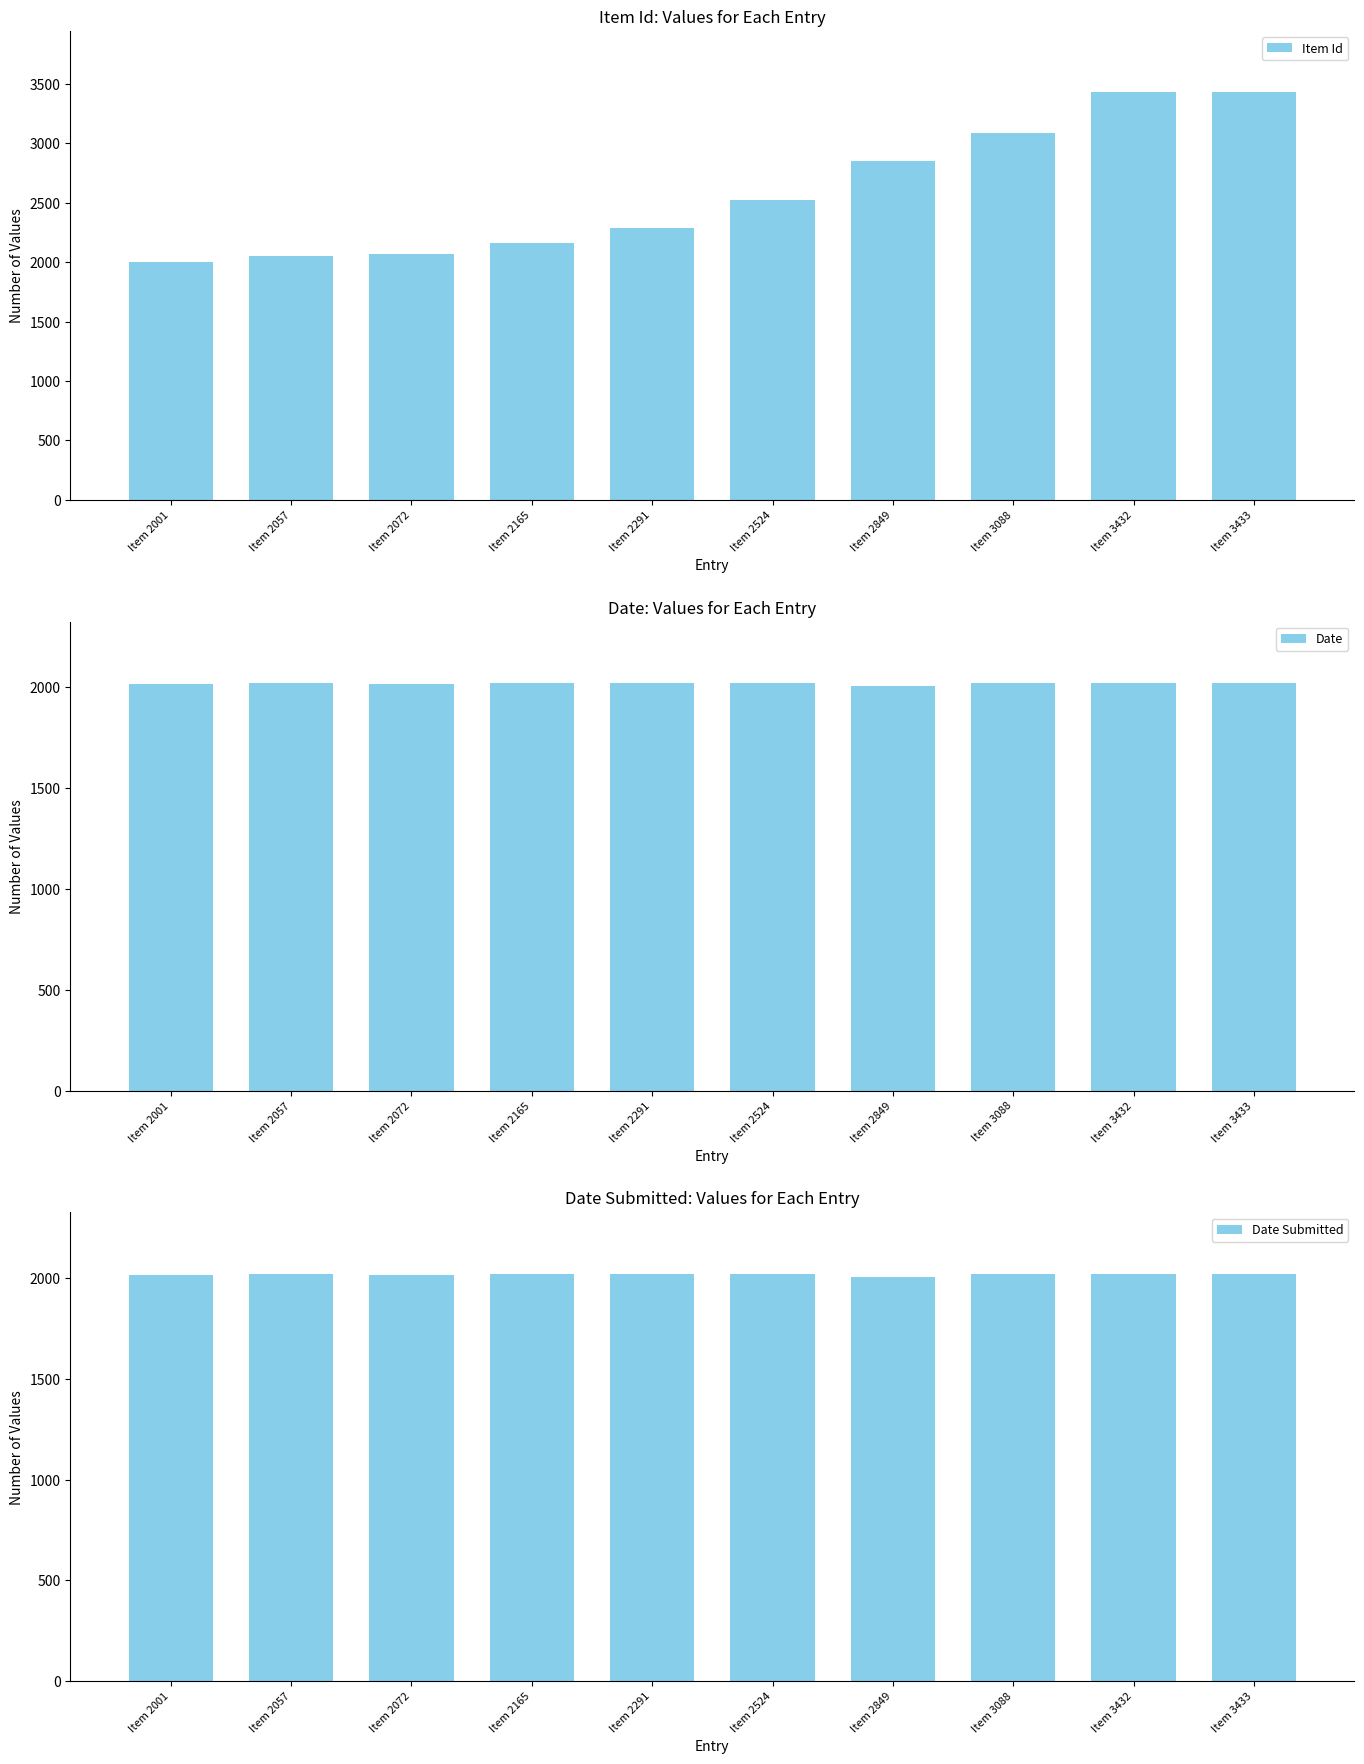

Rank the series at Item 2291 from highest to lowest value.

Item Id, Date, Date Submitted